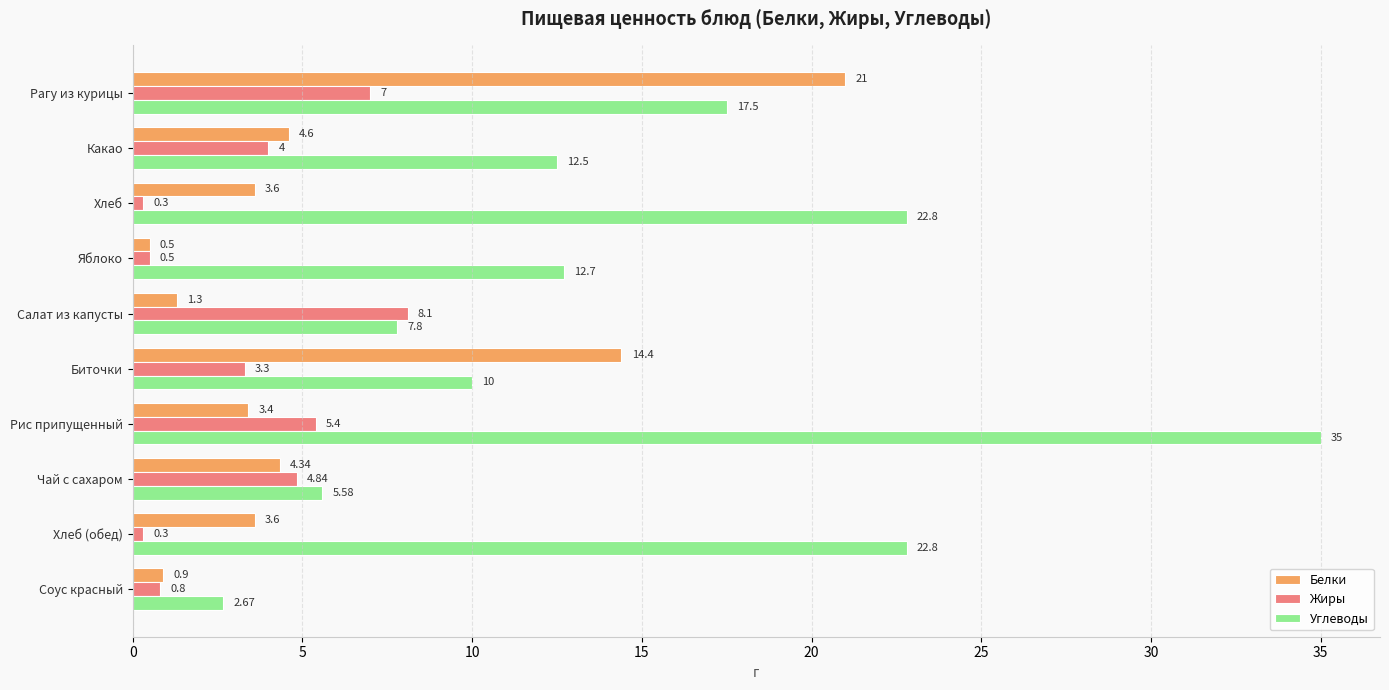

Which category has the lowest value in the Углеводы series?

Соус красный